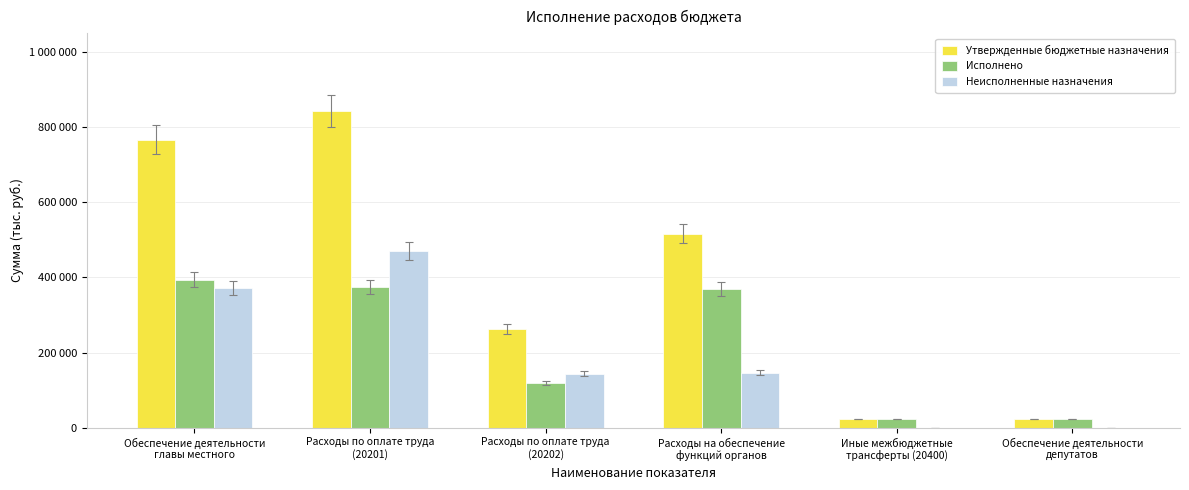

At which label does Исполнено reach its peak?

Обеспечение деятельности
главы местного